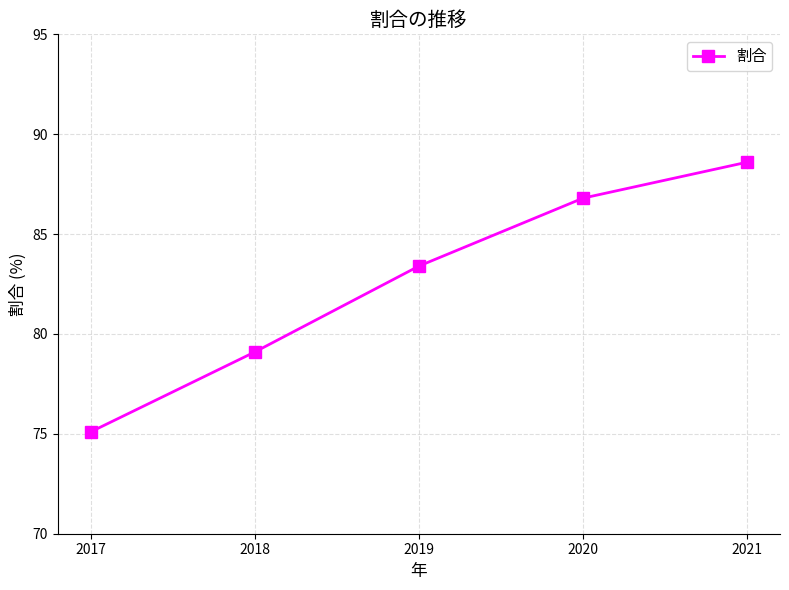

What is the average value?

82.6